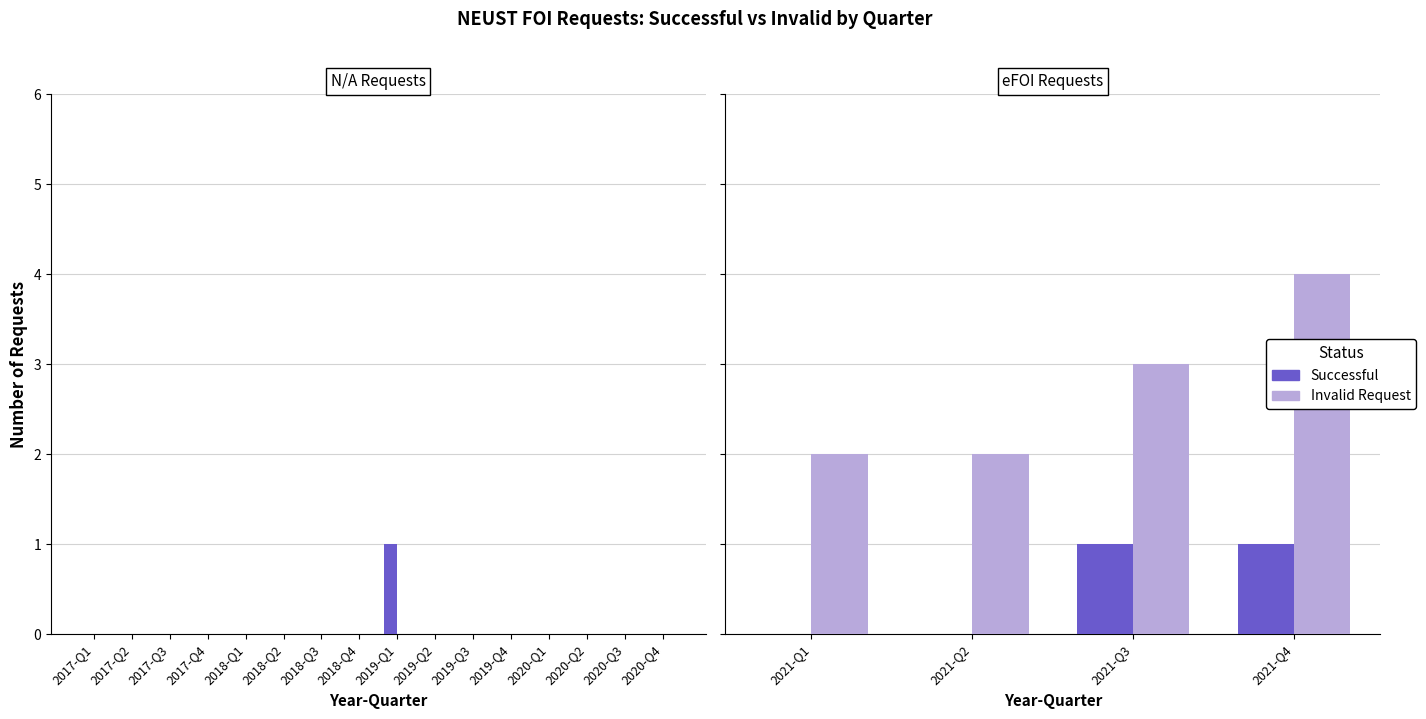

What is the value of the Invalid Request bar at the 4th from the left?

4